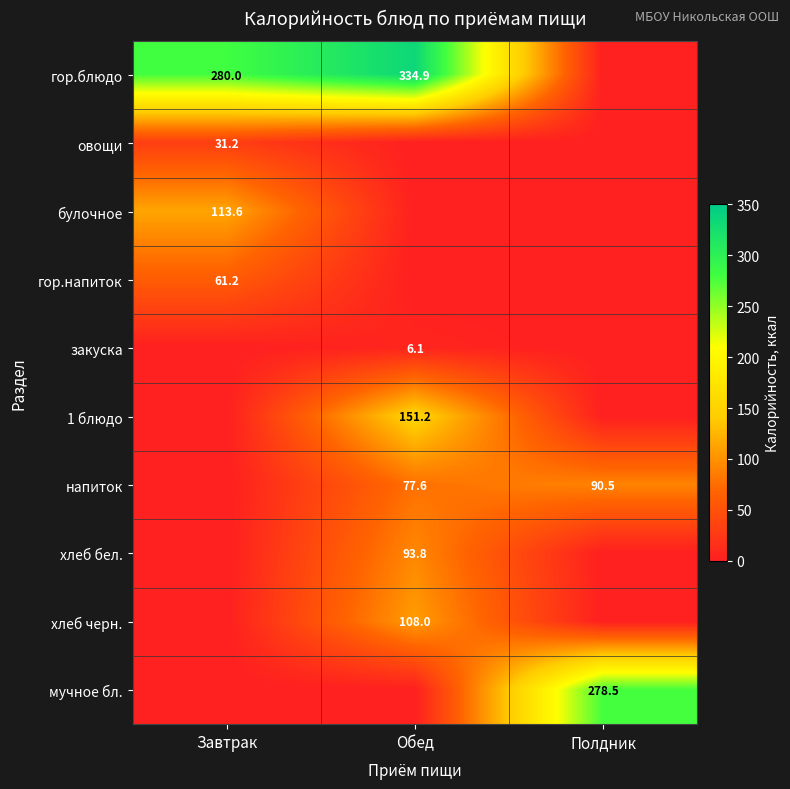

Is it true that гор.напиток equals 19.3 at Завтрак?

False